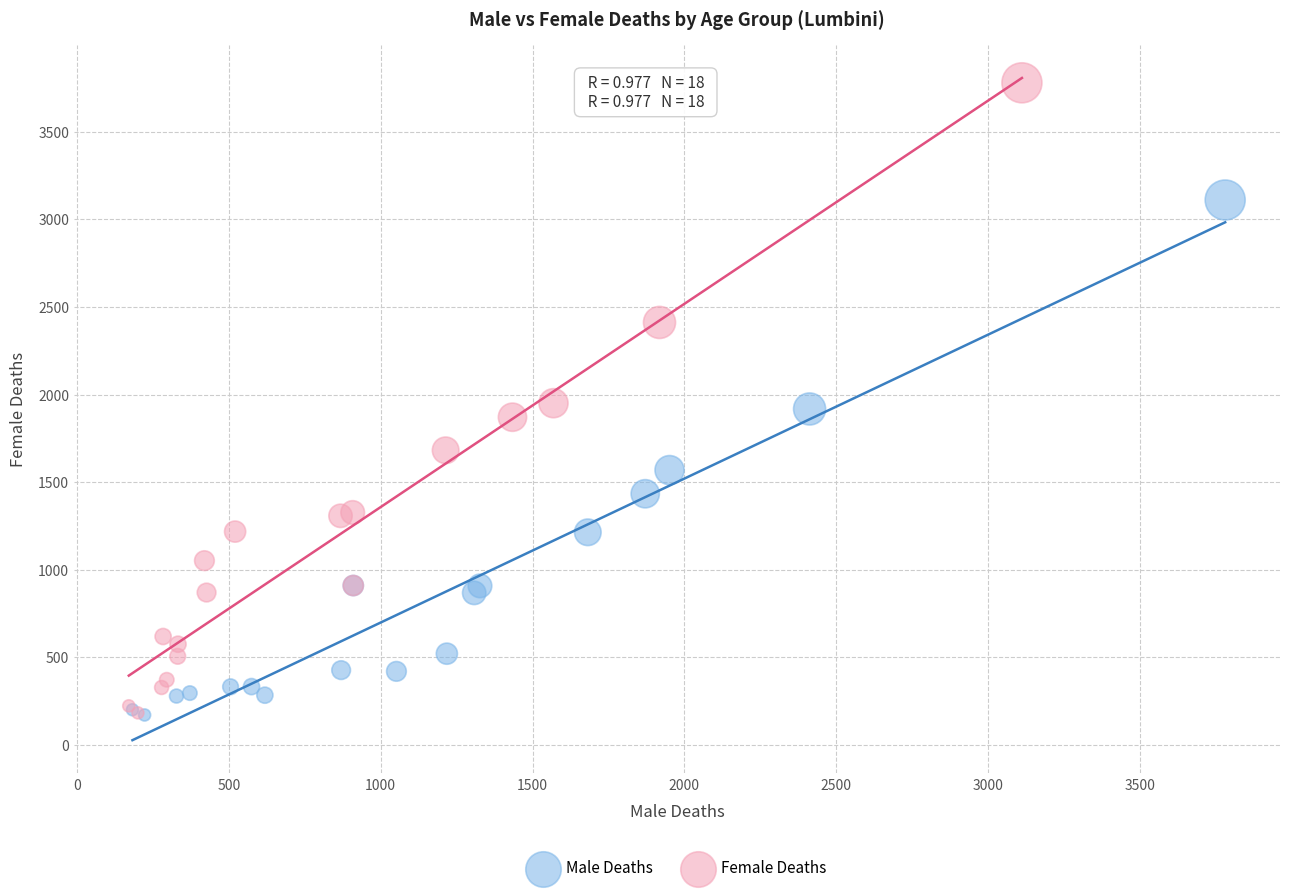

Which series has the largest Y range (max minus min)?

Female Deaths